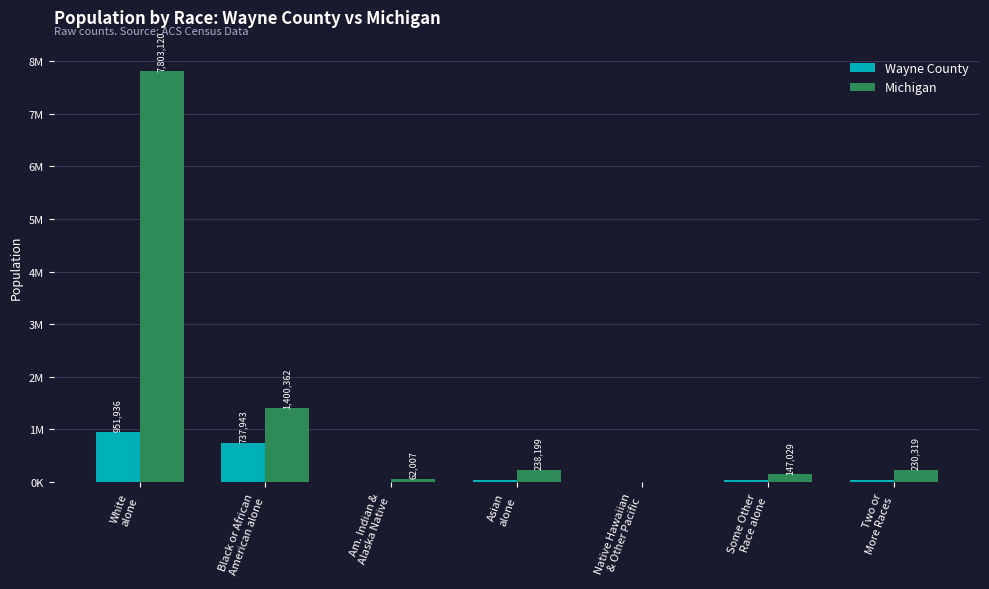

Where is Michigan nearest to the value 3902862?

Black or African
American alone